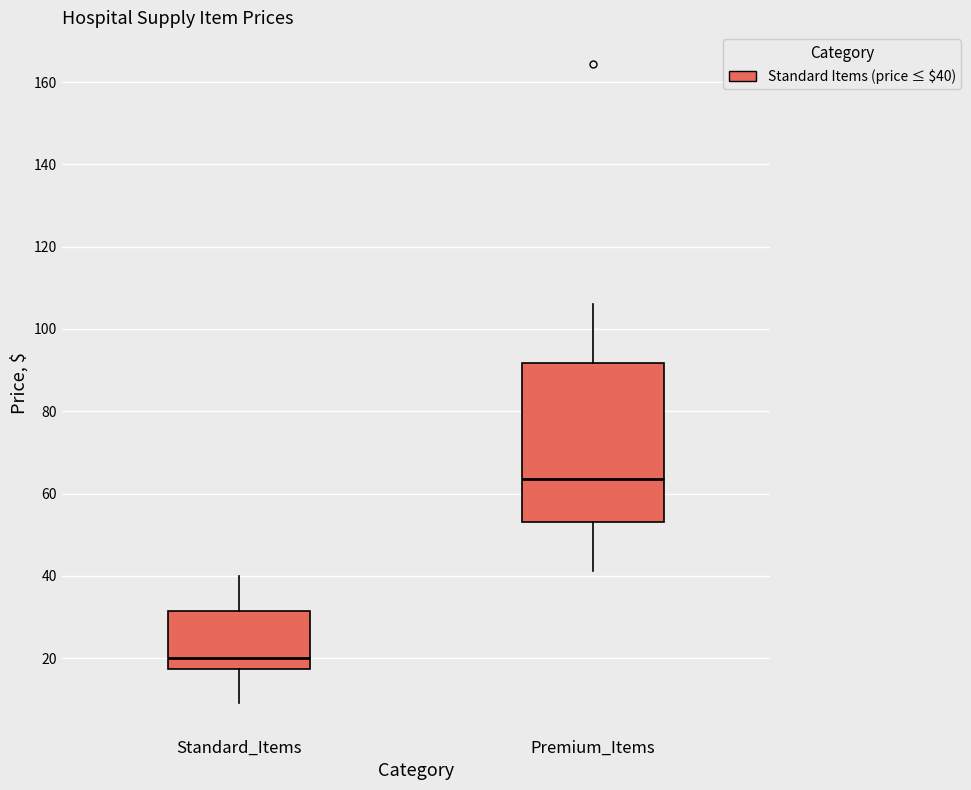

Where is the lower edge of the box for Premium_Items on the y-axis? The values are not printed on the chart, so give them approximately, as read against the axis.

54